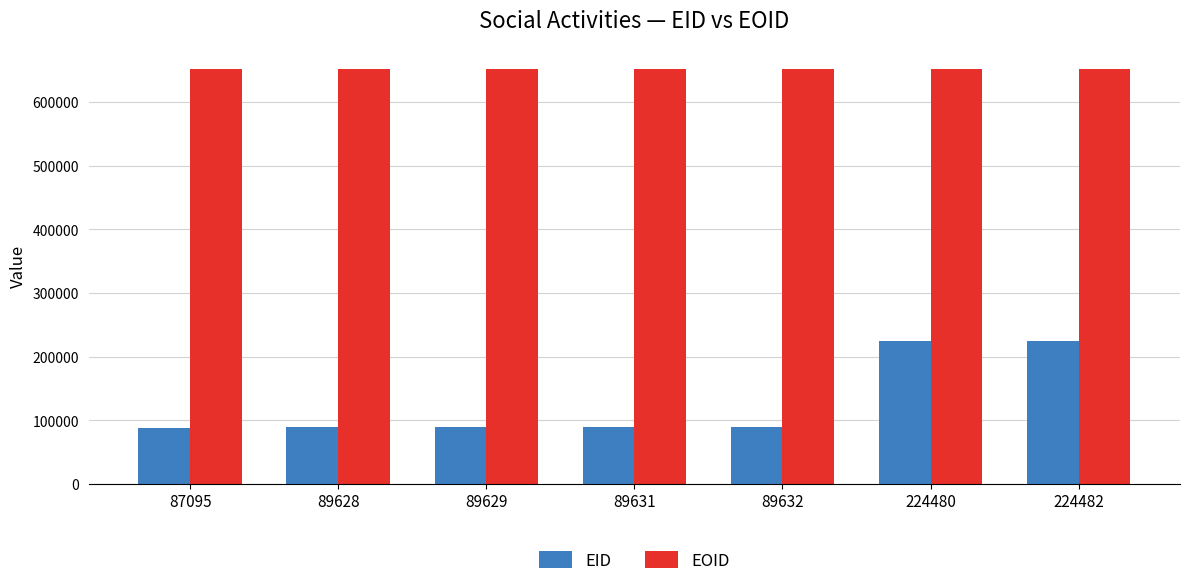

True or false: EID has a value of 89631 at 89631.

True